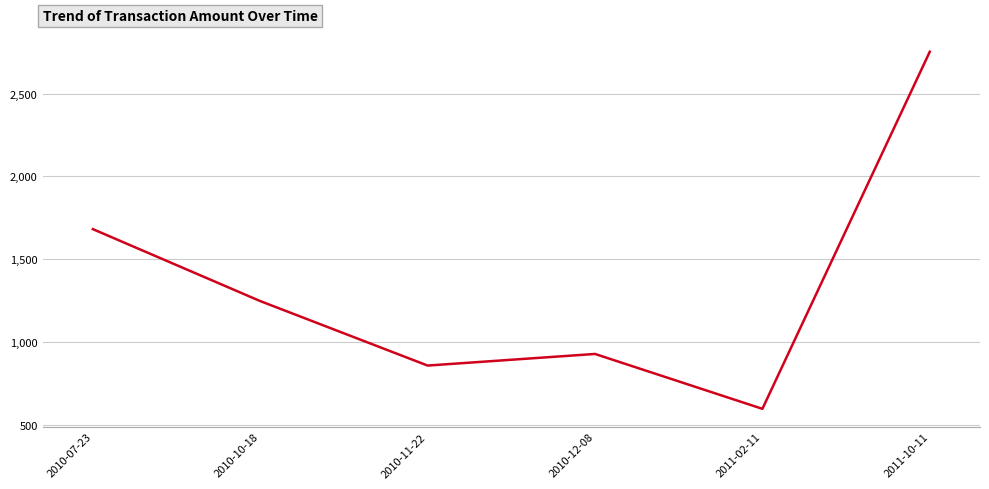

Rank the categories by value from highest to lowest.

2011-10-11, 2010-07-23, 2010-10-18, 2010-12-08, 2010-11-22, 2011-02-11